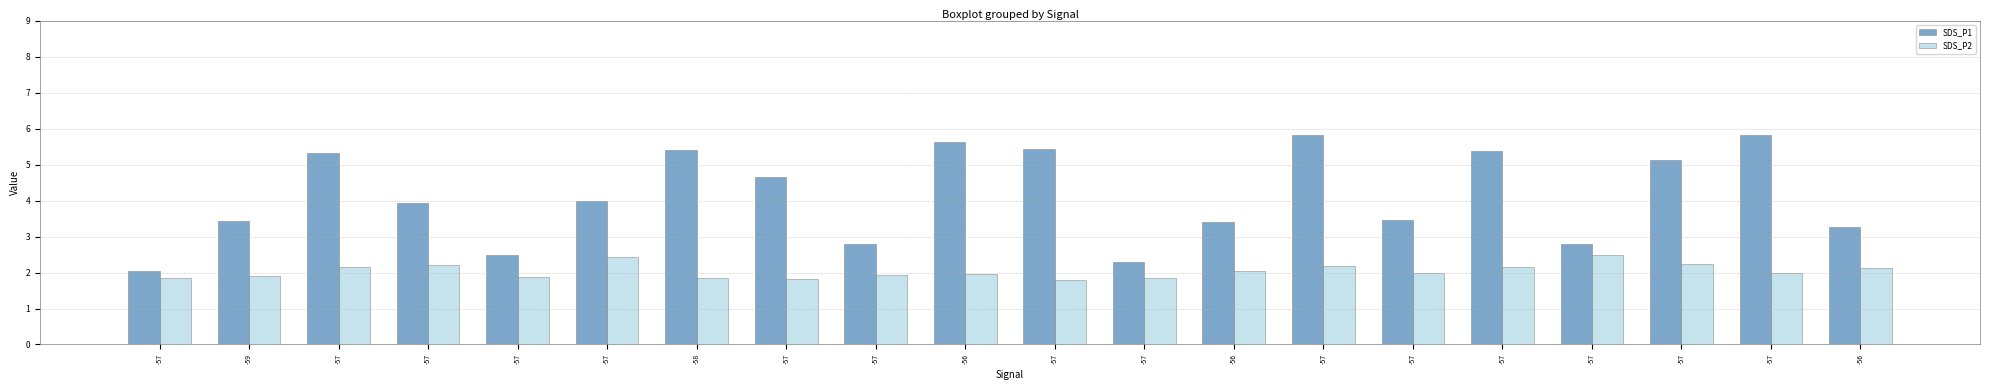

What is the value of the SDS_P2 bar at the 10th from the left?

1.9